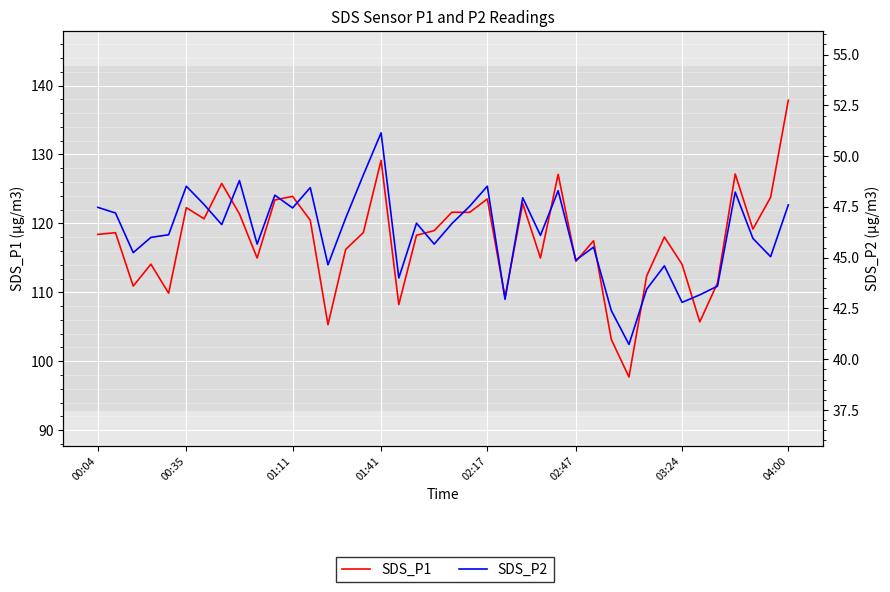

How many interior local valleys does the SDS_P1 series have?

13